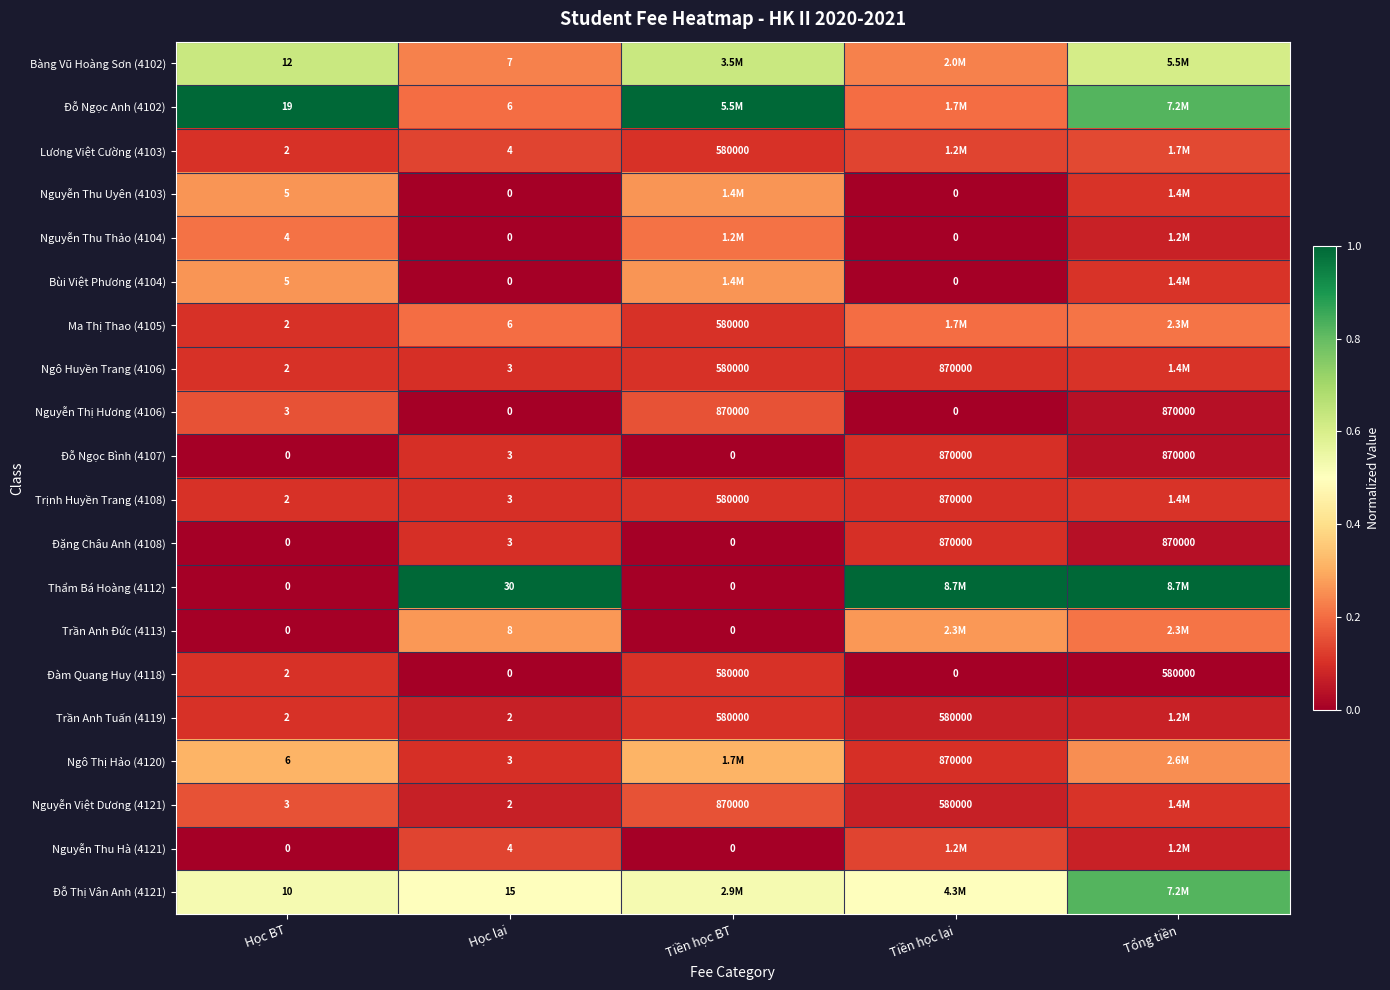

Which series has the largest range (max minus min)?

Thẩm Bá Hoàng (4112)